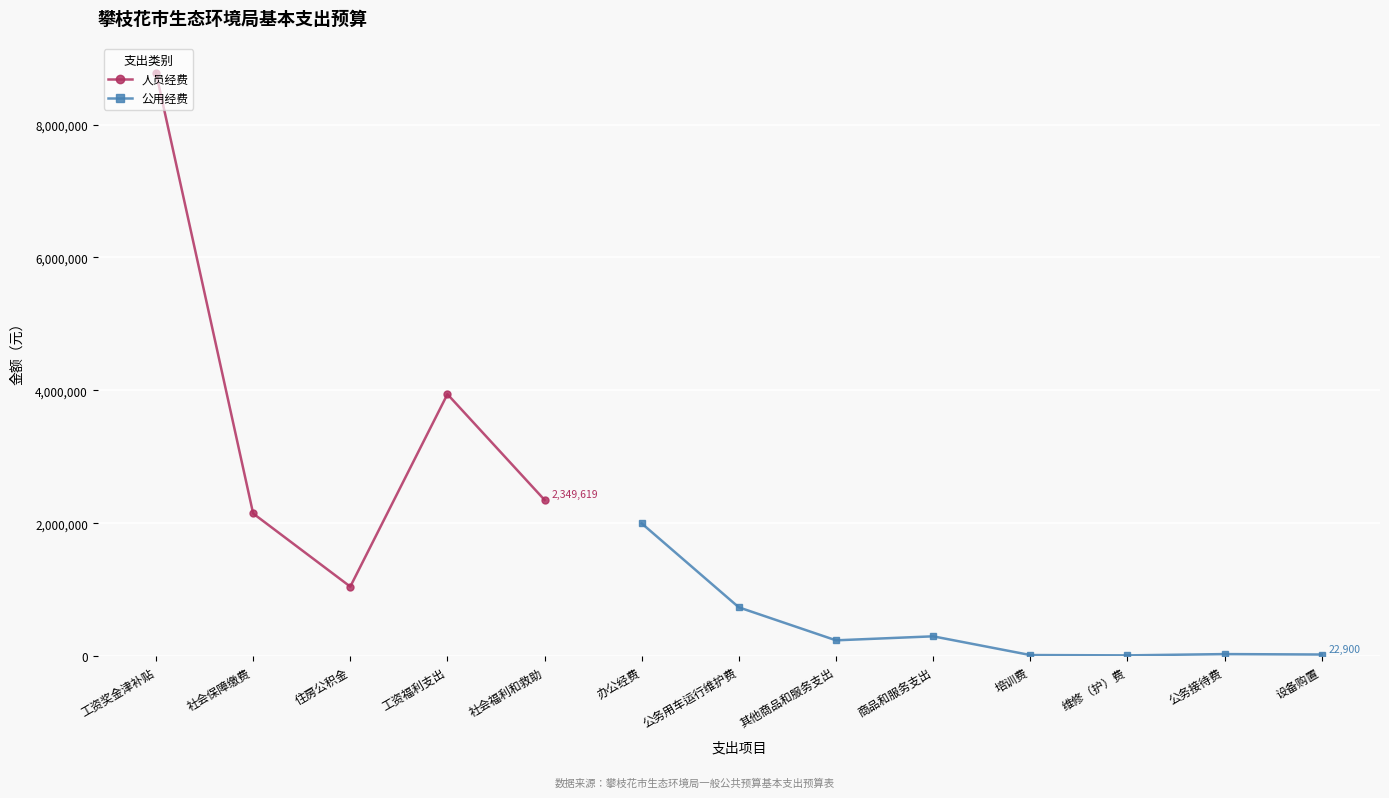

Is it true that 公用经费 equals 1996208.0 at 办公经费?

True